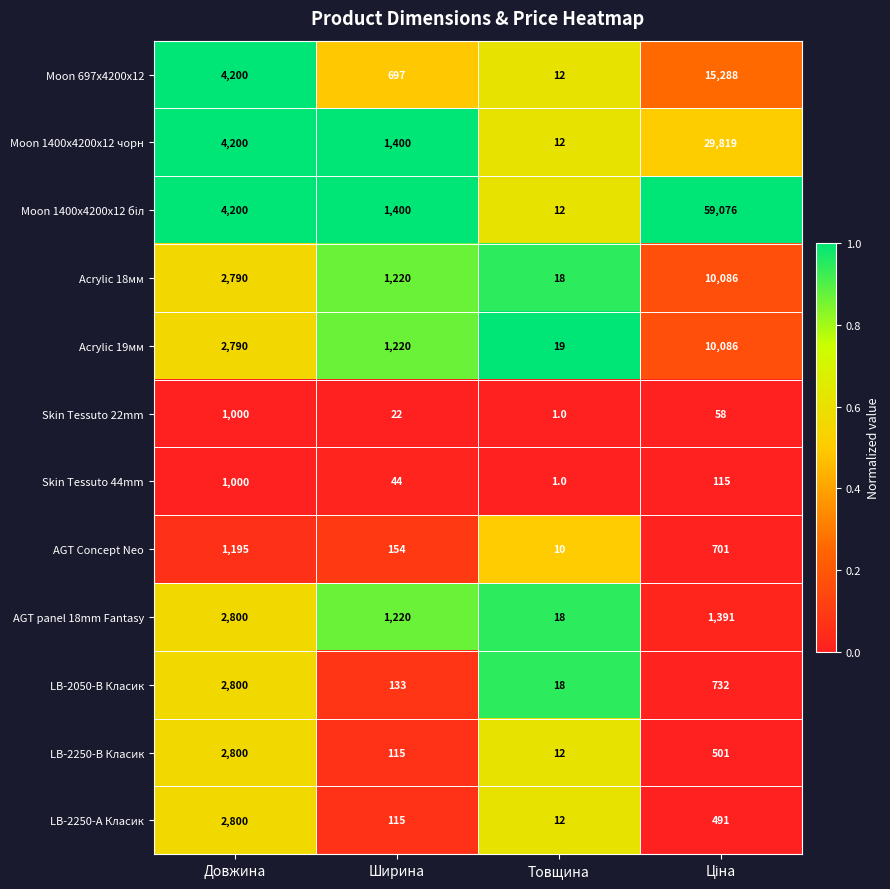

What is the greatest value displayed?

59076